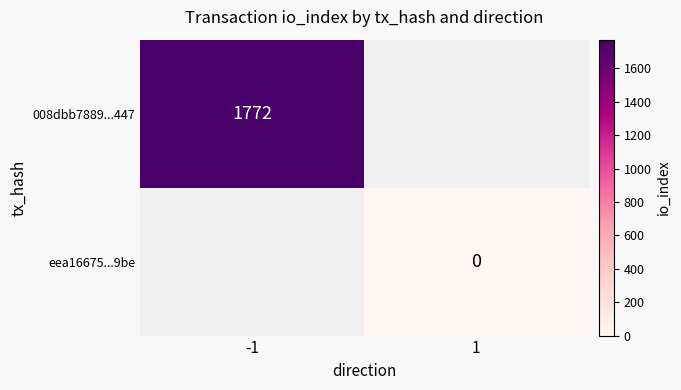

The 008dbb7889...447 series shows 853 at -1. True or false?

False